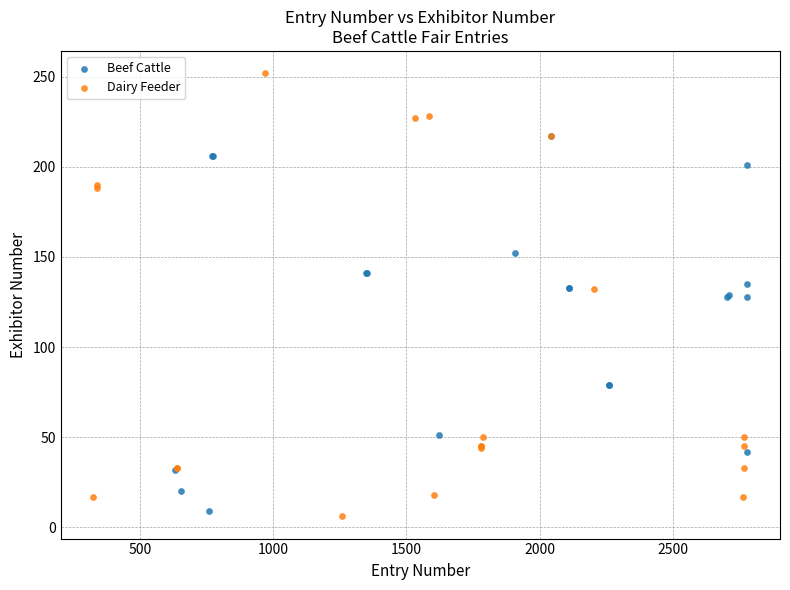

Which series has the largest Y range (max minus min)?

Dairy Feeder